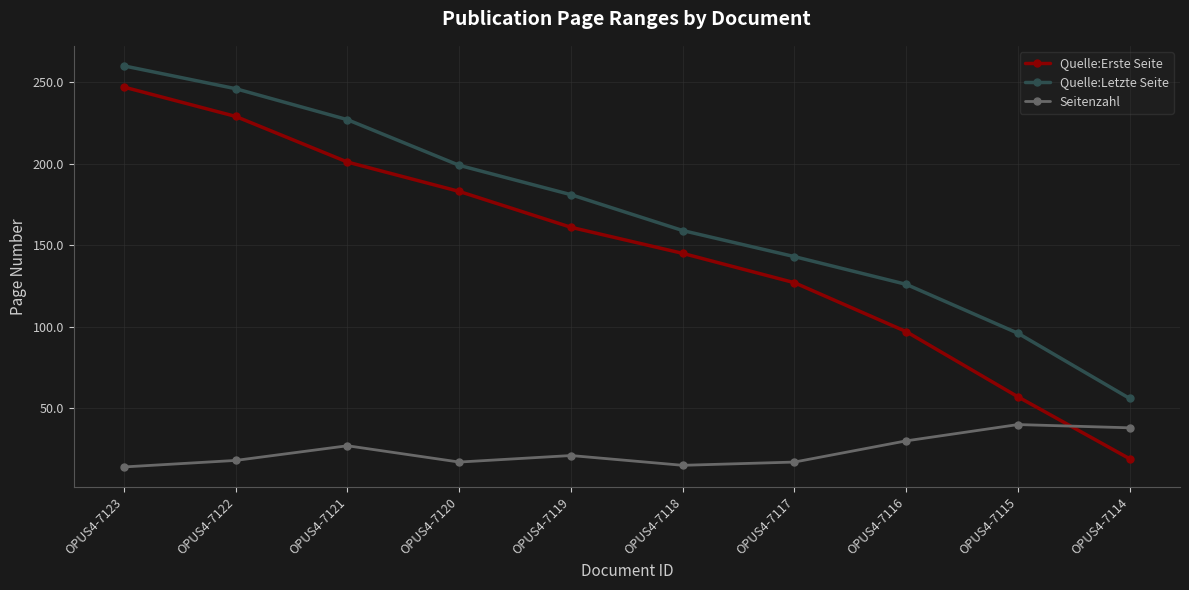

At OPUS4-7117, list the series in order from smallest to largest.

Seitenzahl, Quelle:Erste Seite, Quelle:Letzte Seite